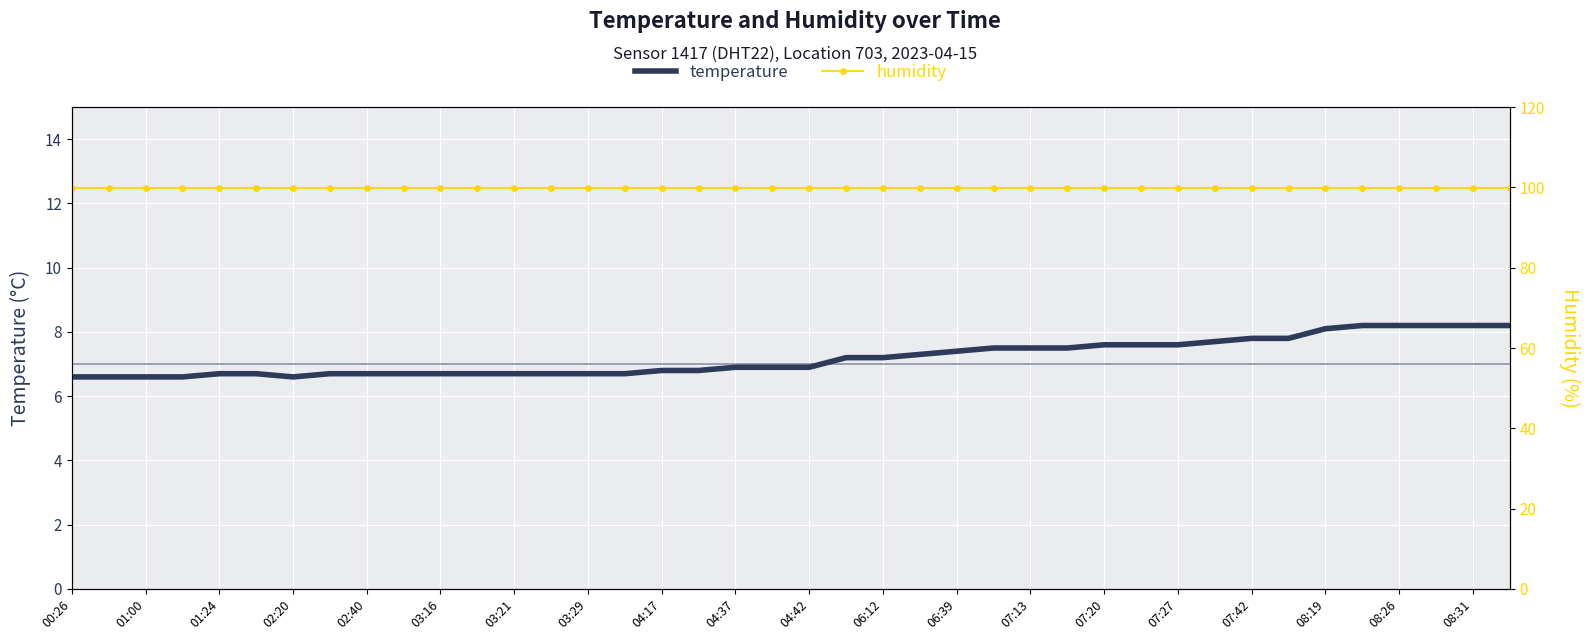

Is this an area chart (filled region under the line)?

No